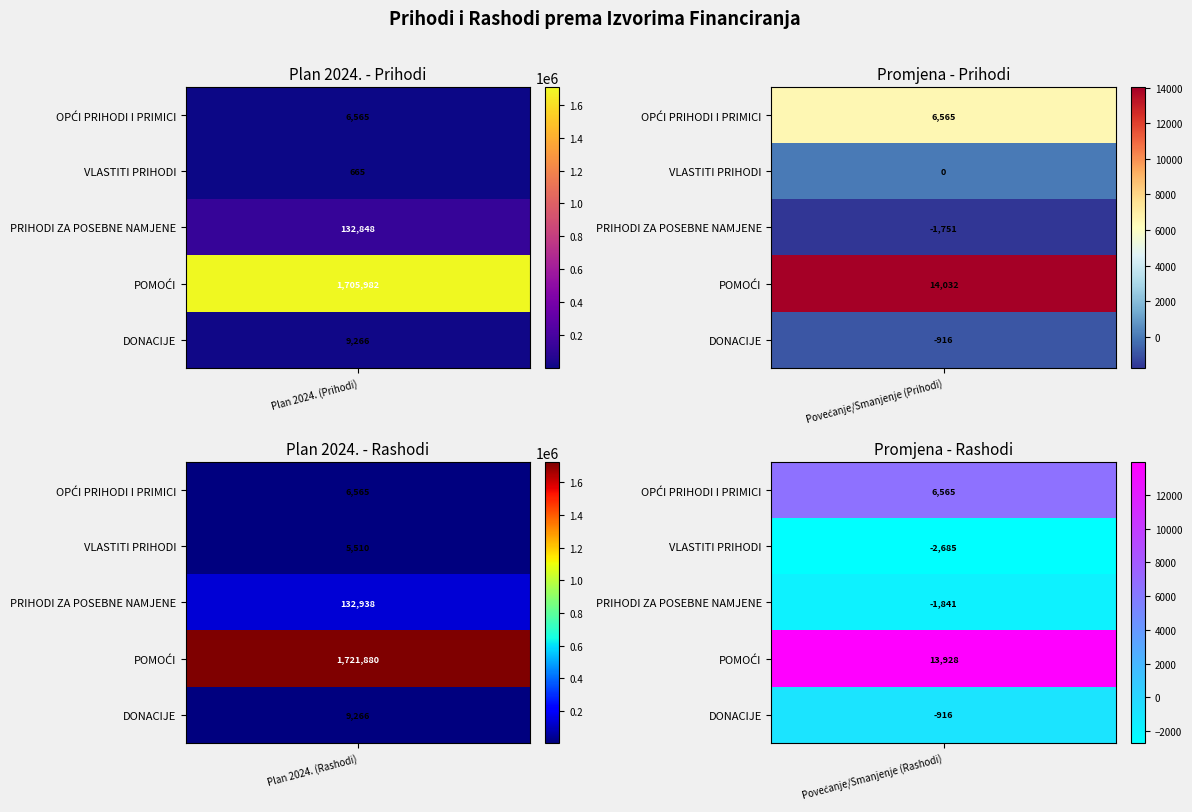

Which series has the widest spread of values?

POMOĆI